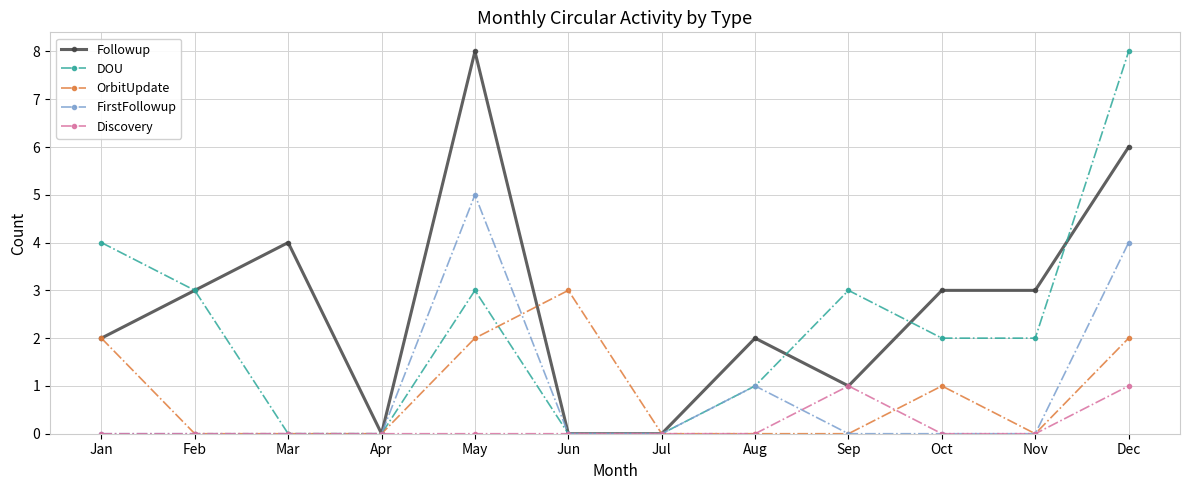

What is the highest value of the OrbitUpdate series?

3